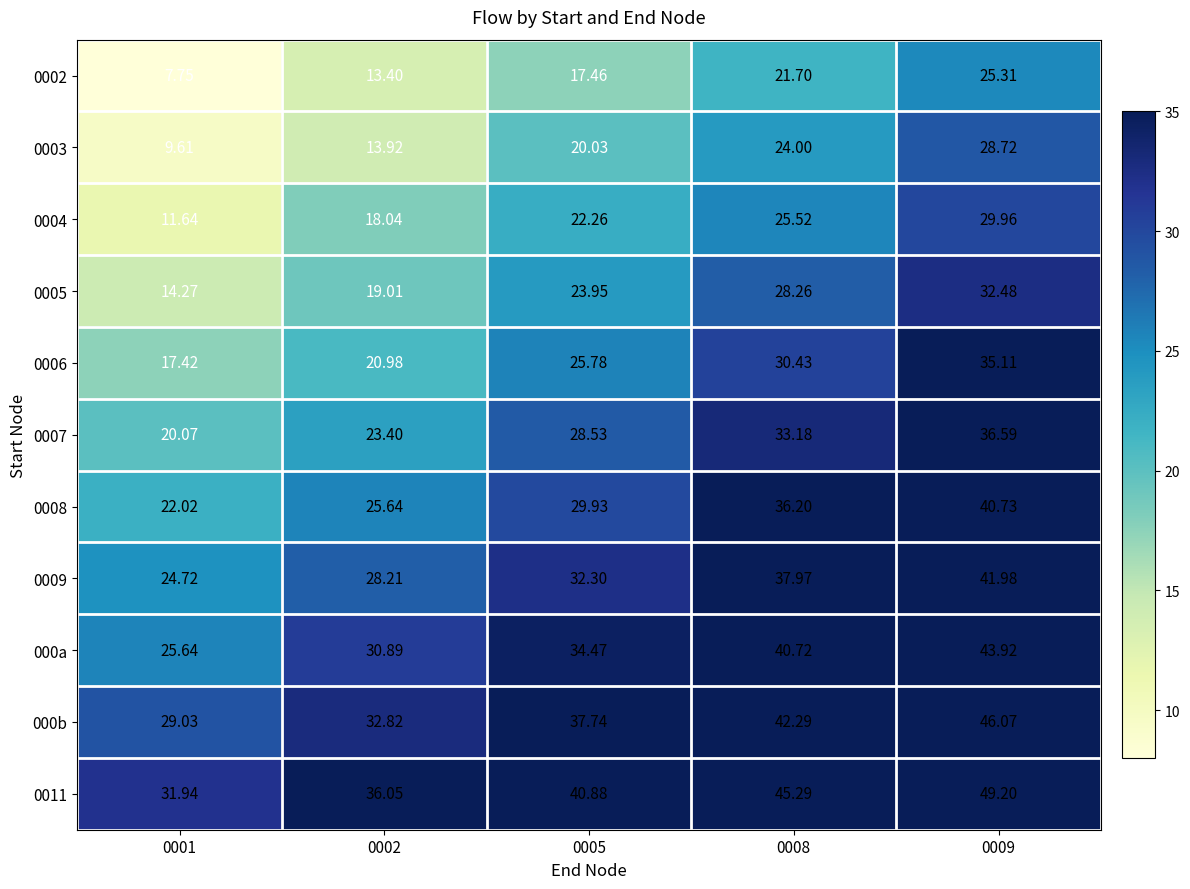

Is the value of 0011 at 0001 greater than the value of 0002 at 0001?

Yes